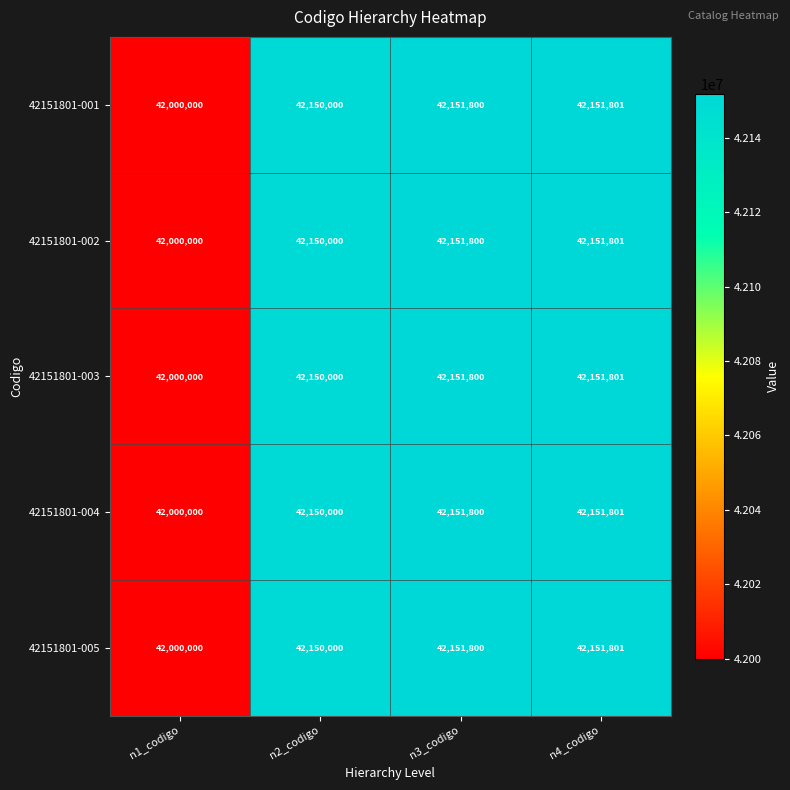

Reading right to left, transcribe all the data shown in this chart.

42151801-001: n4_codigo=42151801	n3_codigo=42151800	n2_codigo=42150000	n1_codigo=42000000
42151801-002: n4_codigo=42151801	n3_codigo=42151800	n2_codigo=42150000	n1_codigo=42000000
42151801-003: n4_codigo=42151801	n3_codigo=42151800	n2_codigo=42150000	n1_codigo=42000000
42151801-004: n4_codigo=42151801	n3_codigo=42151800	n2_codigo=42150000	n1_codigo=42000000
42151801-005: n4_codigo=42151801	n3_codigo=42151800	n2_codigo=42150000	n1_codigo=42000000